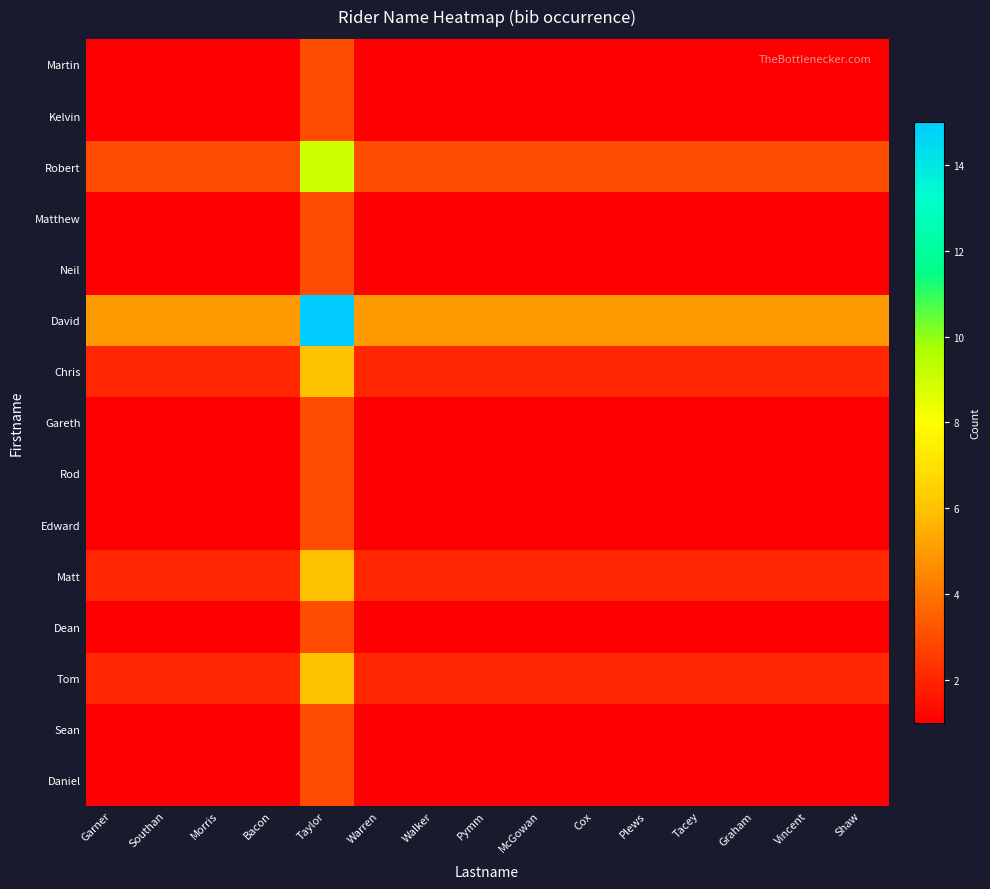

Reading left to right, list all the values displayed in this chart.

Martin: Garner=1	Southan=1	Morris=1	Bacon=1	Taylor=3	Warren=1	Walker=1	Pymm=1	McGowan=1	Cox=1	Plews=1	Tacey=1	Graham=1	Vincent=1	Shaw=1
Kelvin: Garner=1	Southan=1	Morris=1	Bacon=1	Taylor=3	Warren=1	Walker=1	Pymm=1	McGowan=1	Cox=1	Plews=1	Tacey=1	Graham=1	Vincent=1	Shaw=1
Robert: Garner=3	Southan=3	Morris=3	Bacon=3	Taylor=9	Warren=3	Walker=3	Pymm=3	McGowan=3	Cox=3	Plews=3	Tacey=3	Graham=3	Vincent=3	Shaw=3
Matthew: Garner=1	Southan=1	Morris=1	Bacon=1	Taylor=3	Warren=1	Walker=1	Pymm=1	McGowan=1	Cox=1	Plews=1	Tacey=1	Graham=1	Vincent=1	Shaw=1
Neil: Garner=1	Southan=1	Morris=1	Bacon=1	Taylor=3	Warren=1	Walker=1	Pymm=1	McGowan=1	Cox=1	Plews=1	Tacey=1	Graham=1	Vincent=1	Shaw=1
David: Garner=5	Southan=5	Morris=5	Bacon=5	Taylor=15	Warren=5	Walker=5	Pymm=5	McGowan=5	Cox=5	Plews=5	Tacey=5	Graham=5	Vincent=5	Shaw=5
Chris: Garner=2	Southan=2	Morris=2	Bacon=2	Taylor=6	Warren=2	Walker=2	Pymm=2	McGowan=2	Cox=2	Plews=2	Tacey=2	Graham=2	Vincent=2	Shaw=2
Gareth: Garner=1	Southan=1	Morris=1	Bacon=1	Taylor=3	Warren=1	Walker=1	Pymm=1	McGowan=1	Cox=1	Plews=1	Tacey=1	Graham=1	Vincent=1	Shaw=1
Rod: Garner=1	Southan=1	Morris=1	Bacon=1	Taylor=3	Warren=1	Walker=1	Pymm=1	McGowan=1	Cox=1	Plews=1	Tacey=1	Graham=1	Vincent=1	Shaw=1
Edward: Garner=1	Southan=1	Morris=1	Bacon=1	Taylor=3	Warren=1	Walker=1	Pymm=1	McGowan=1	Cox=1	Plews=1	Tacey=1	Graham=1	Vincent=1	Shaw=1
Matt: Garner=2	Southan=2	Morris=2	Bacon=2	Taylor=6	Warren=2	Walker=2	Pymm=2	McGowan=2	Cox=2	Plews=2	Tacey=2	Graham=2	Vincent=2	Shaw=2
Dean: Garner=1	Southan=1	Morris=1	Bacon=1	Taylor=3	Warren=1	Walker=1	Pymm=1	McGowan=1	Cox=1	Plews=1	Tacey=1	Graham=1	Vincent=1	Shaw=1
Tom: Garner=2	Southan=2	Morris=2	Bacon=2	Taylor=6	Warren=2	Walker=2	Pymm=2	McGowan=2	Cox=2	Plews=2	Tacey=2	Graham=2	Vincent=2	Shaw=2
Sean: Garner=1	Southan=1	Morris=1	Bacon=1	Taylor=3	Warren=1	Walker=1	Pymm=1	McGowan=1	Cox=1	Plews=1	Tacey=1	Graham=1	Vincent=1	Shaw=1
Daniel: Garner=1	Southan=1	Morris=1	Bacon=1	Taylor=3	Warren=1	Walker=1	Pymm=1	McGowan=1	Cox=1	Plews=1	Tacey=1	Graham=1	Vincent=1	Shaw=1